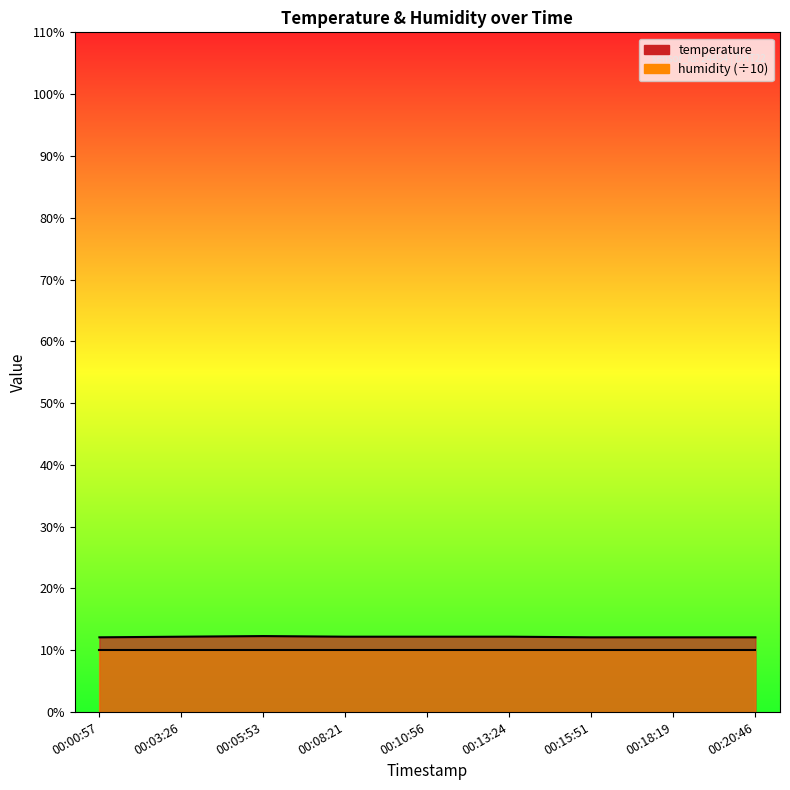

At which category does the data reach its first local peak?

00:05:53